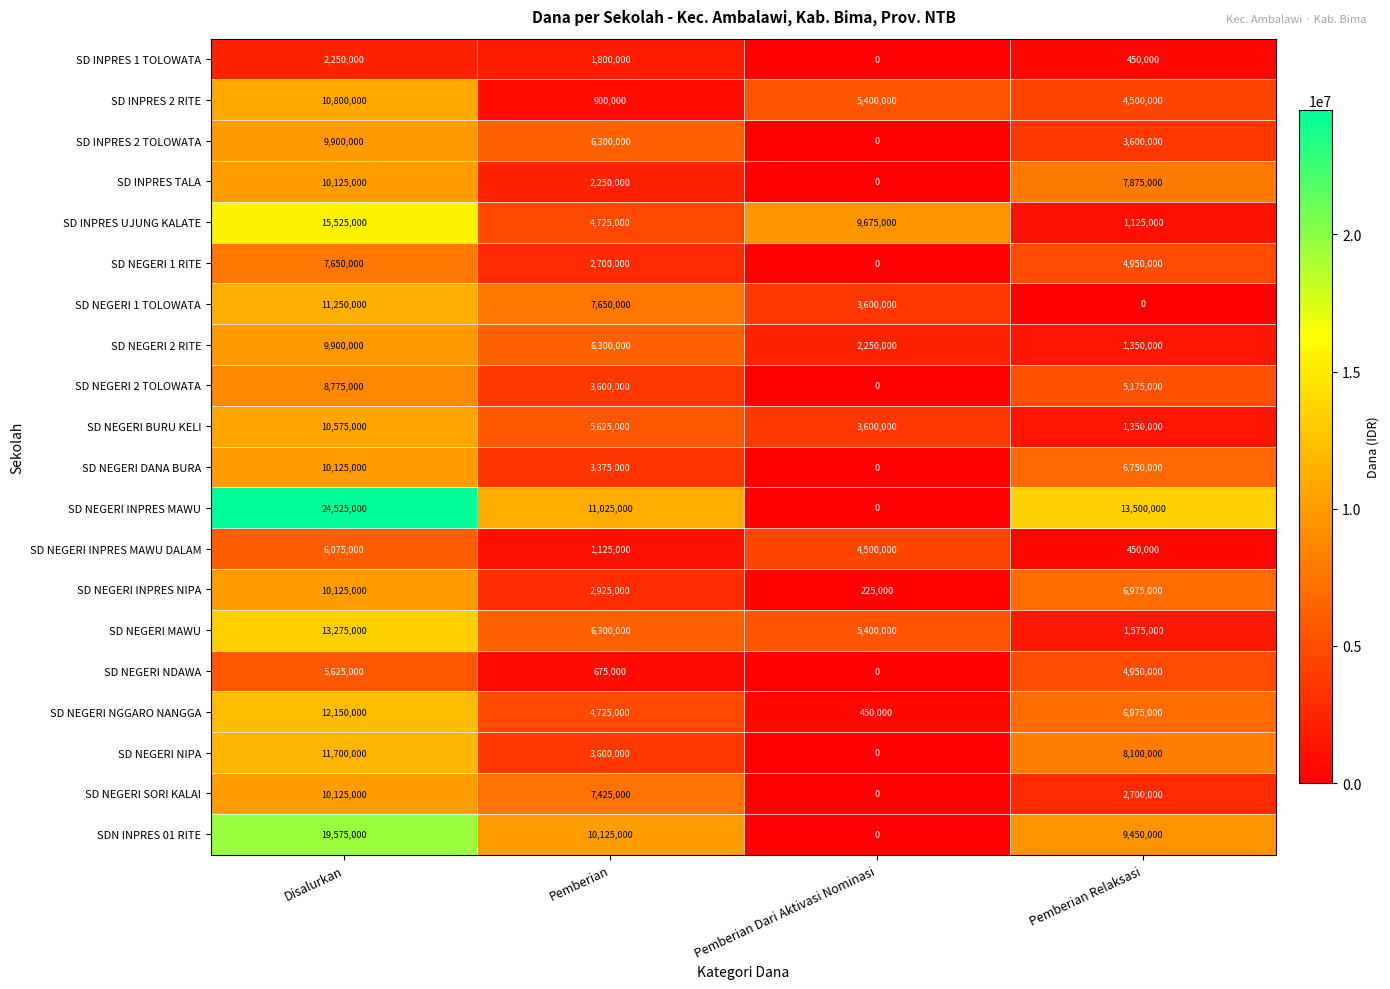

What is the sum of all SD NEGERI MAWU values?

26550000